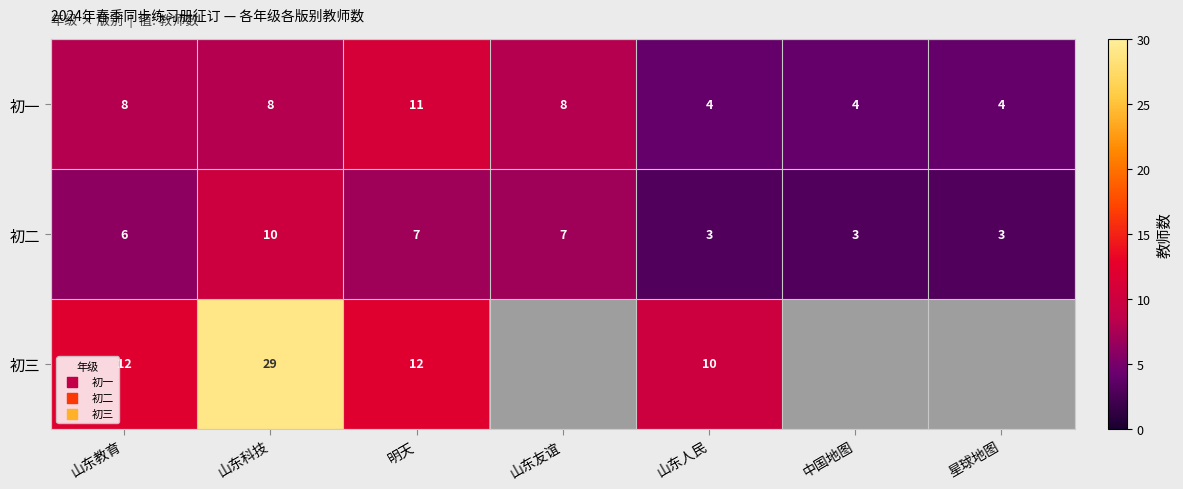

Is the value of 初三 at 山东人民 greater than the value of 初一 at 山东友谊?

Yes